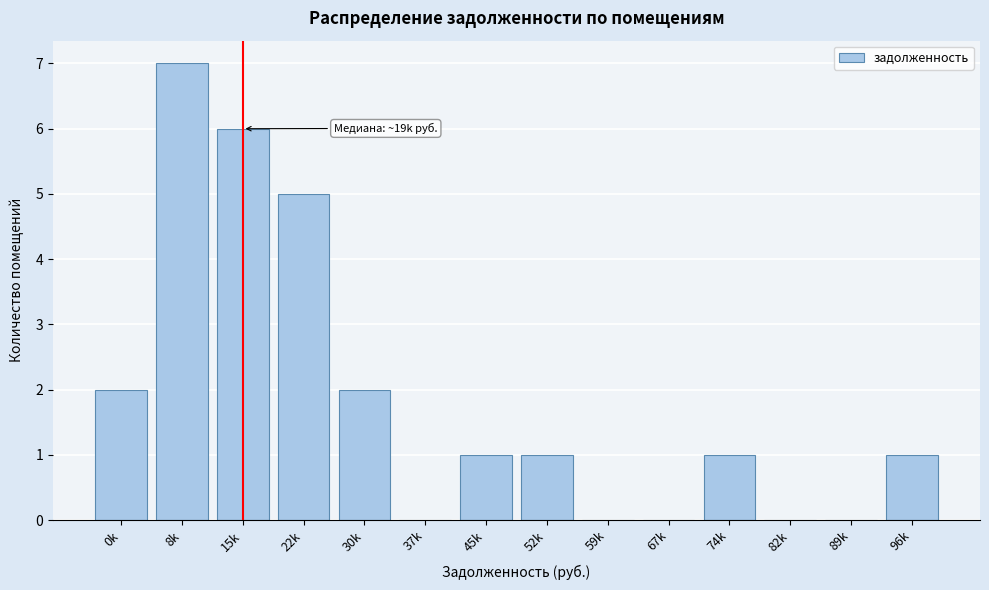

Reading left to right, what are all the values shown in this chart?

0k=2	8k=7	15k=6	22k=5	30k=2	37k=0	45k=1	52k=1	59k=0	67k=0	74k=1	82k=0	89k=0	96k=1